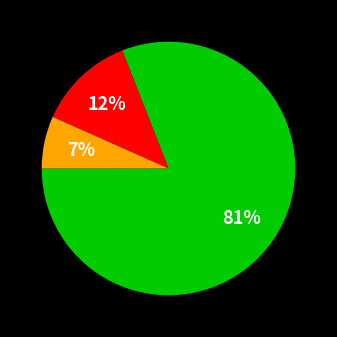

To the nearest percent, what is the difference between the largest and smallest slice percentages?

74%